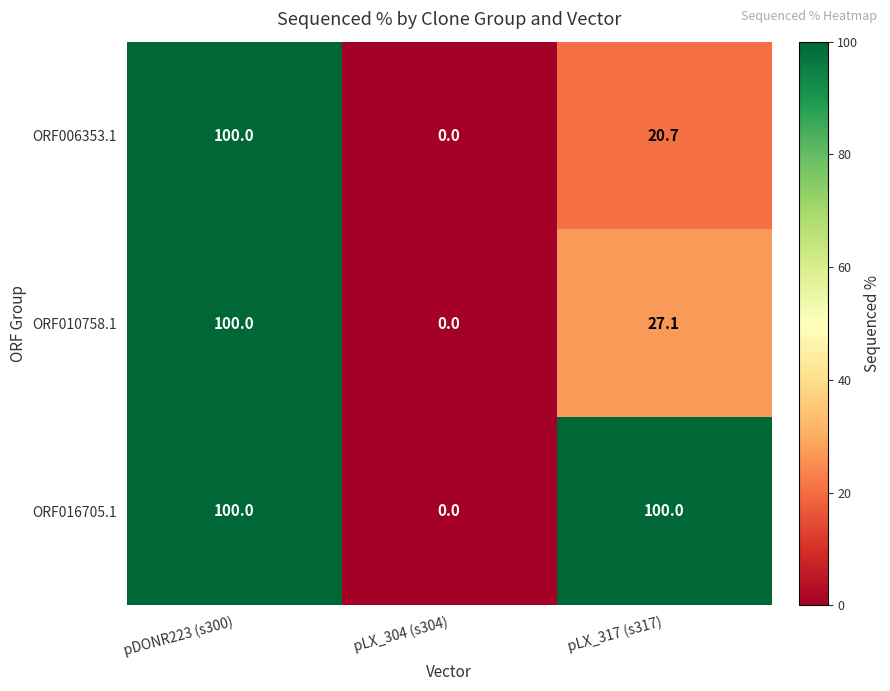

At which label does ORF010758.1 reach its minimum?

pLX_304 (s304)